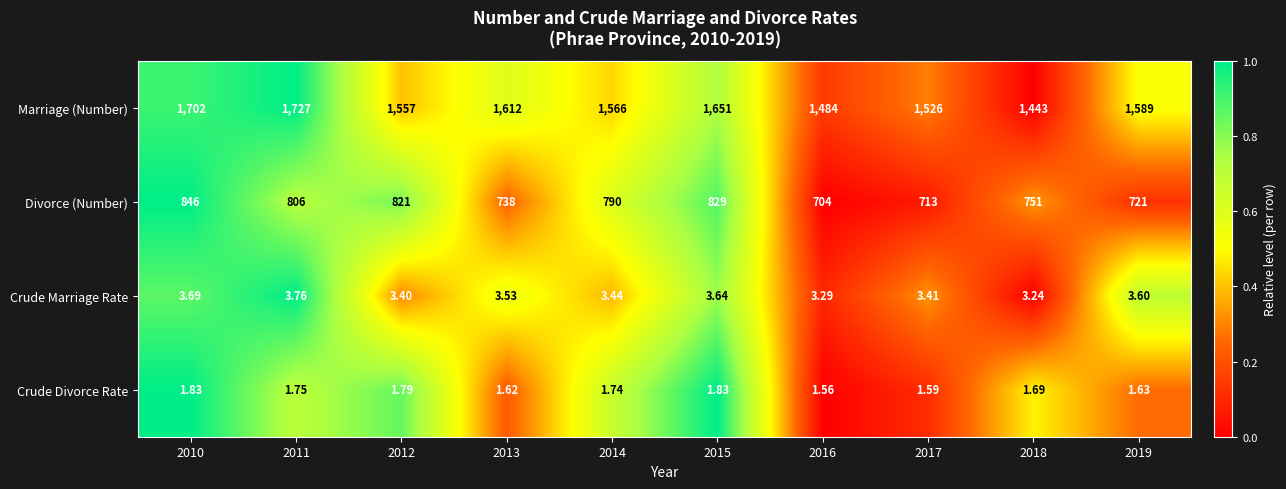

Rank the series by their maximum value, from lowest to highest.

Crude Divorce Rate, Crude Marriage Rate, Divorce (Number), Marriage (Number)